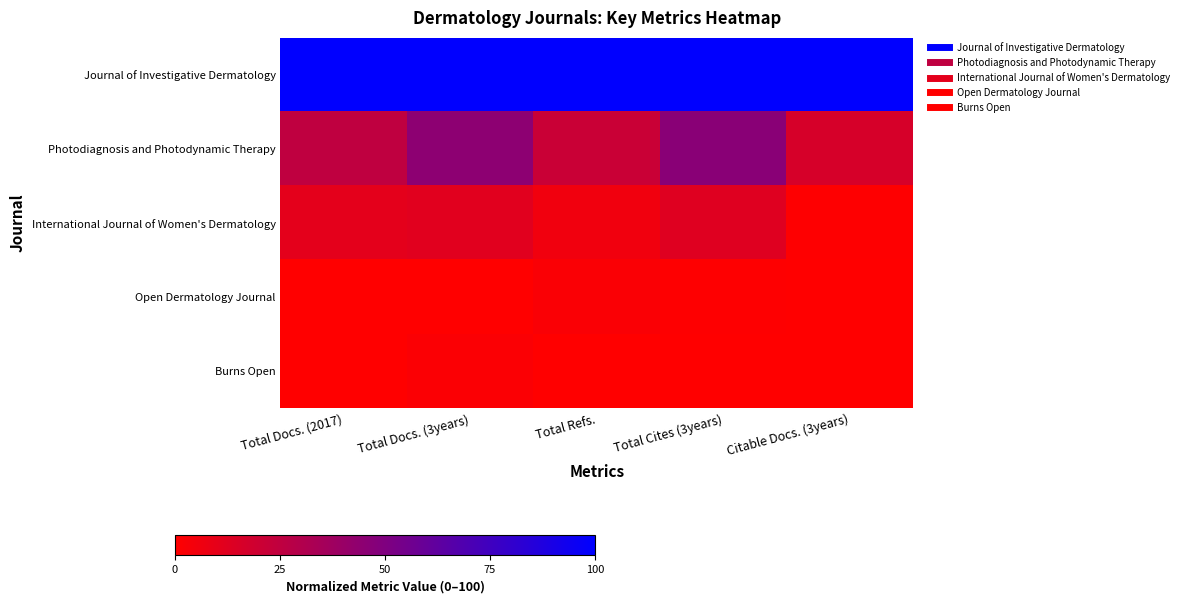

Count the number of data series in this chart.

5